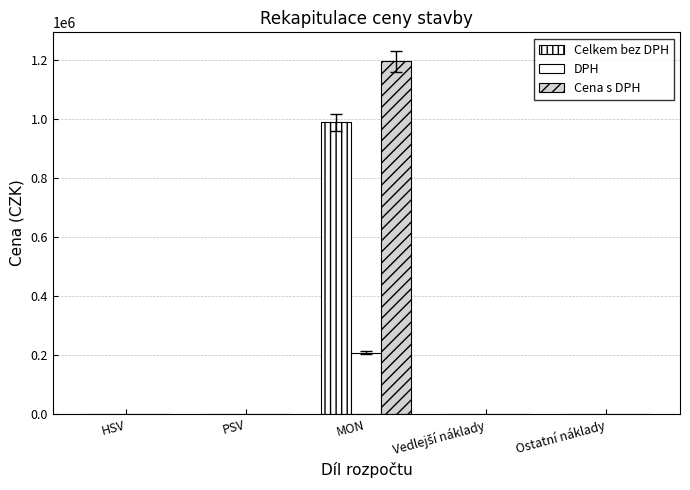

Which series changed the most between Vedlejší náklady and Ostatní náklady?

Celkem bez DPH